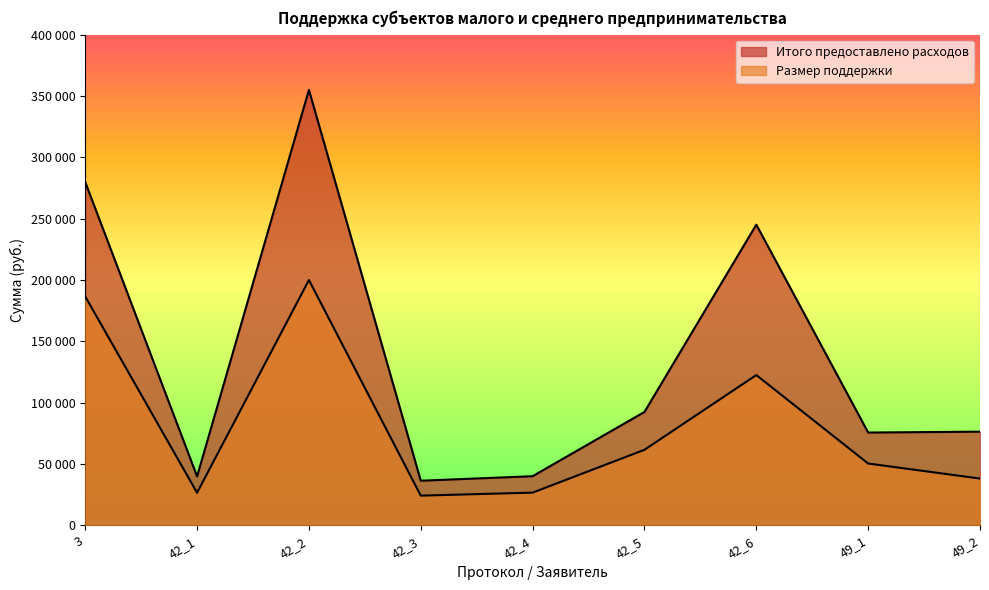

Does the chart have visible grid lines?

No